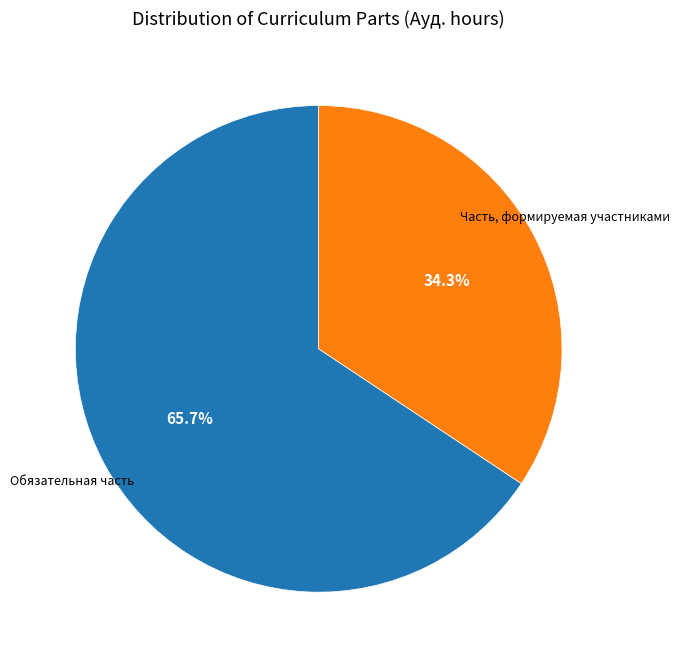

Count the number of slices in the pie.

2